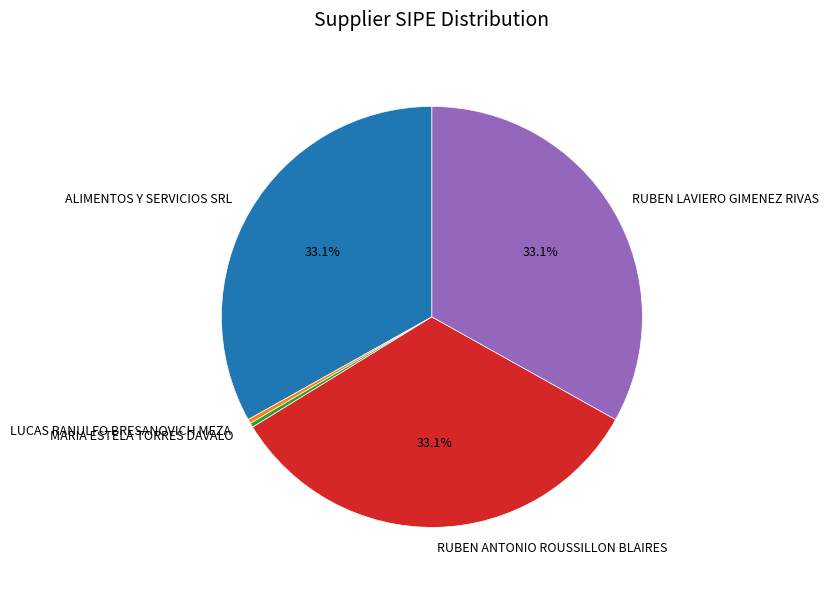

Is MARIA ESTELA TORRES DAVALO the majority of the pie?

No